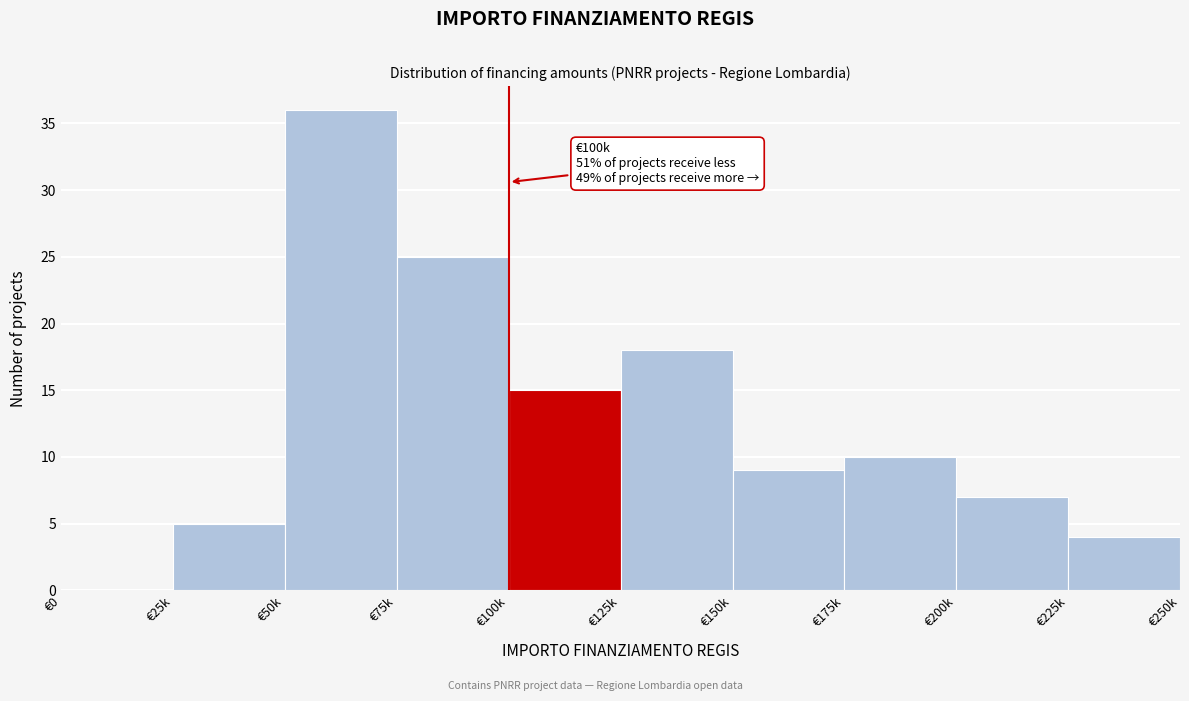

Reading left to right, what are all the values shown in this chart?

€0=0	€25k=5	€50k=36	€75k=25	€100k=15	€125k=18	€150k=9	€175k=10	€200k=7	€225k=4